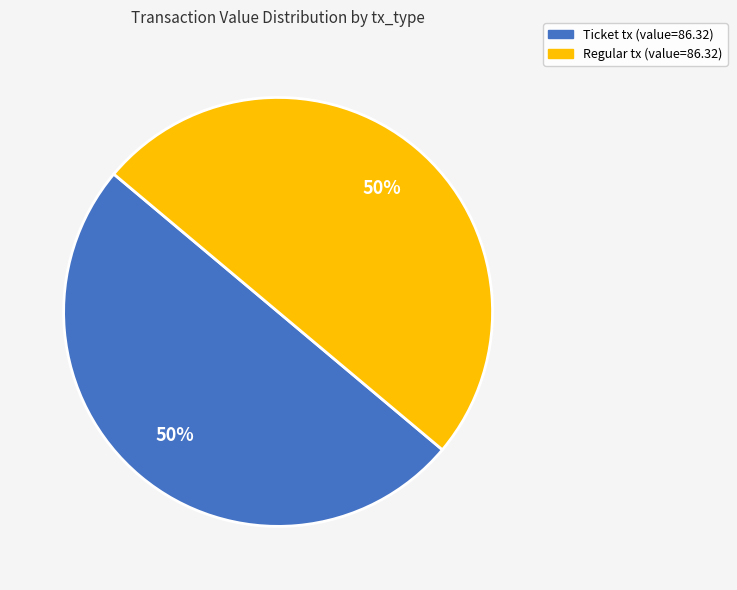

Count the number of slices in the pie.

2